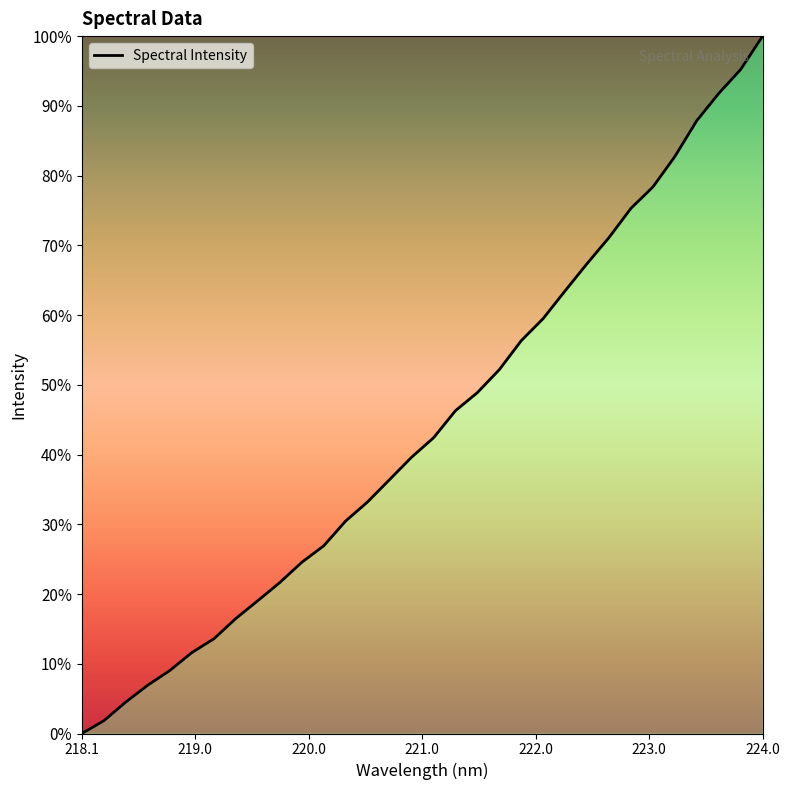

Does the chart have visible grid lines?

No